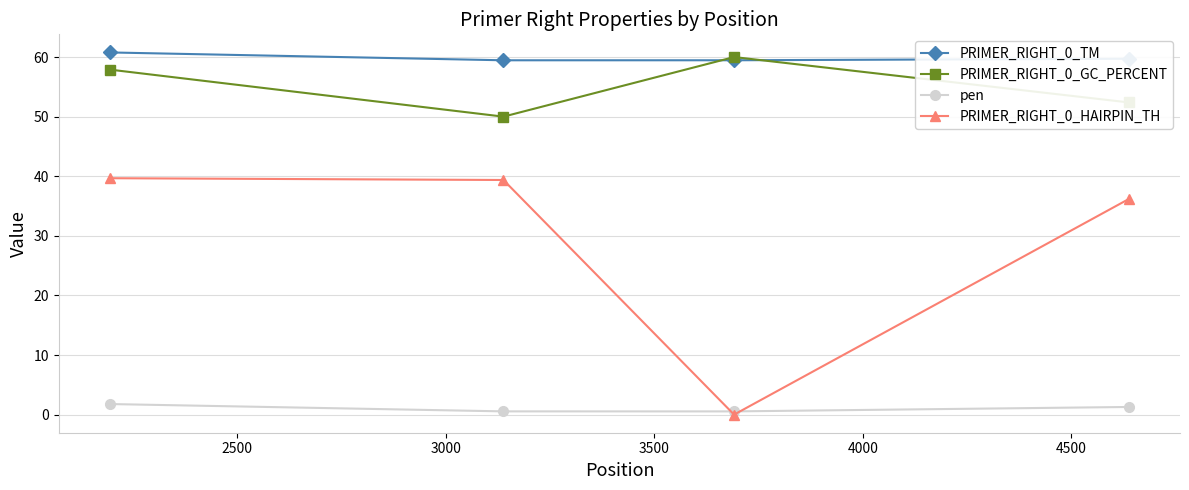

Which series has the widest spread of values?

PRIMER_RIGHT_0_HAIRPIN_TH